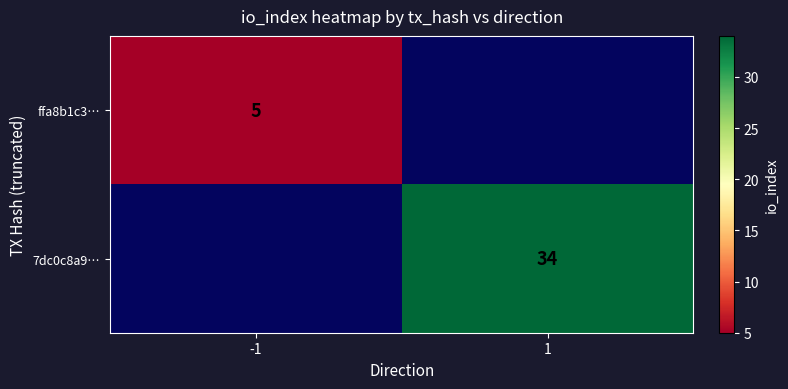

What is the maximum value shown in the chart?

34.0